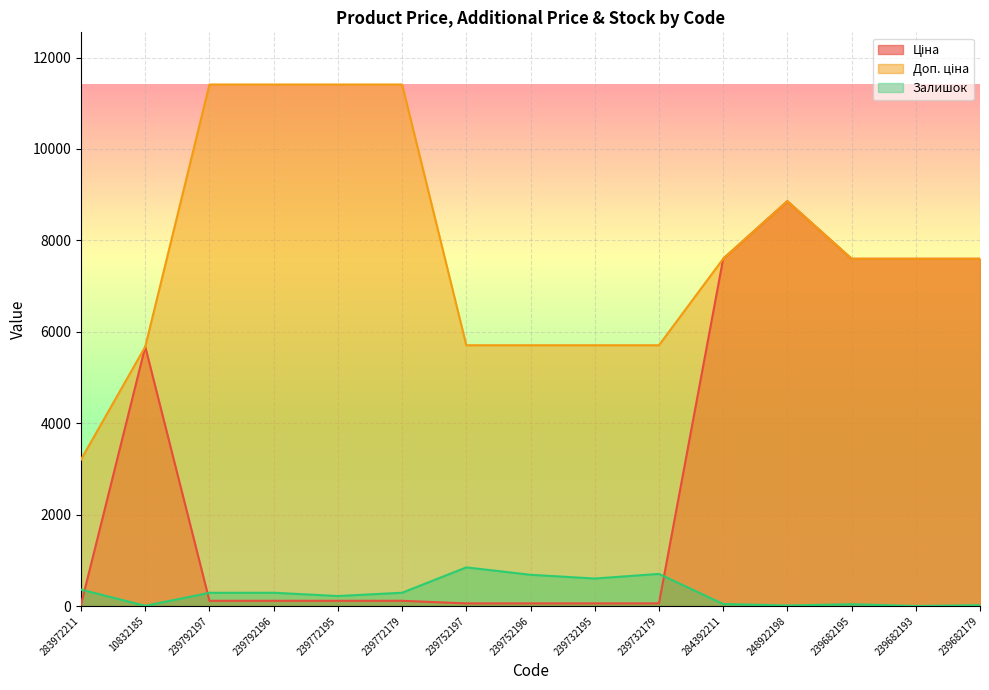

What position from the left is 248922198?

12